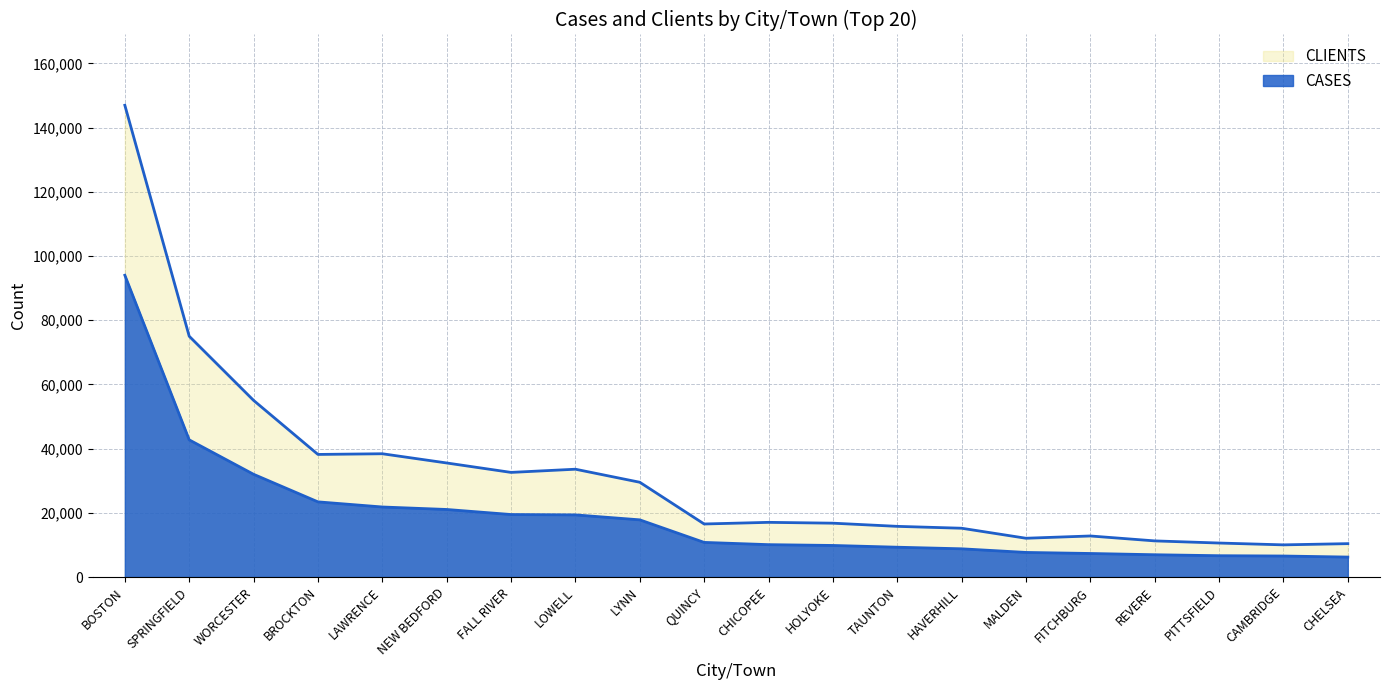

How many values in the CLIENTS series are below 17026?

10